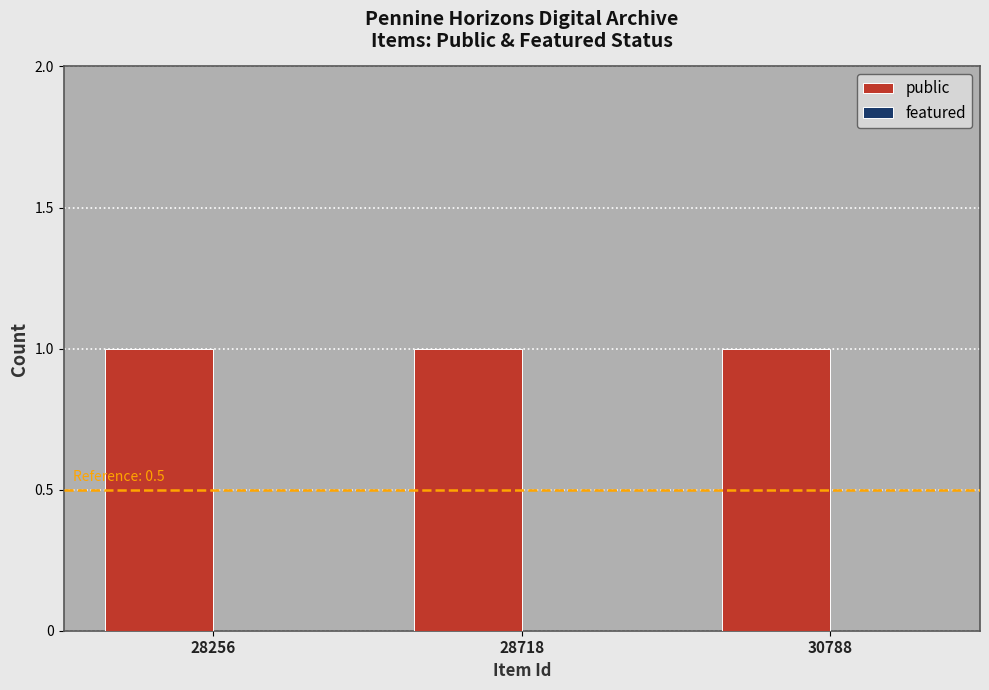

What is the total value across all series at 28256?

1